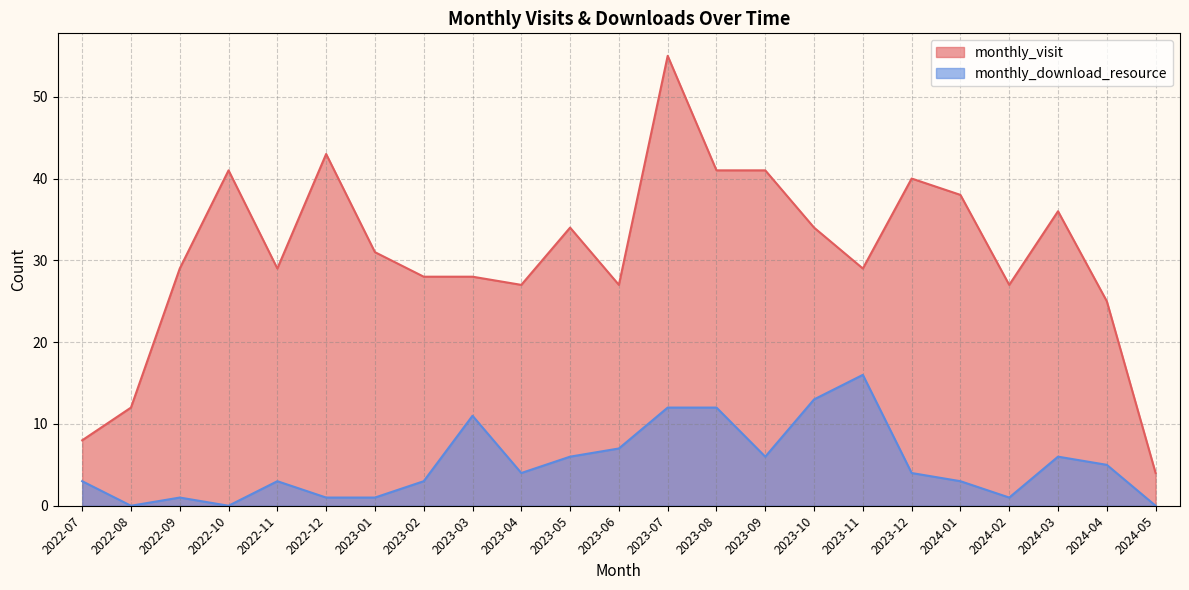

Which has a higher value, 2022-11 or 2022-10?

2022-10